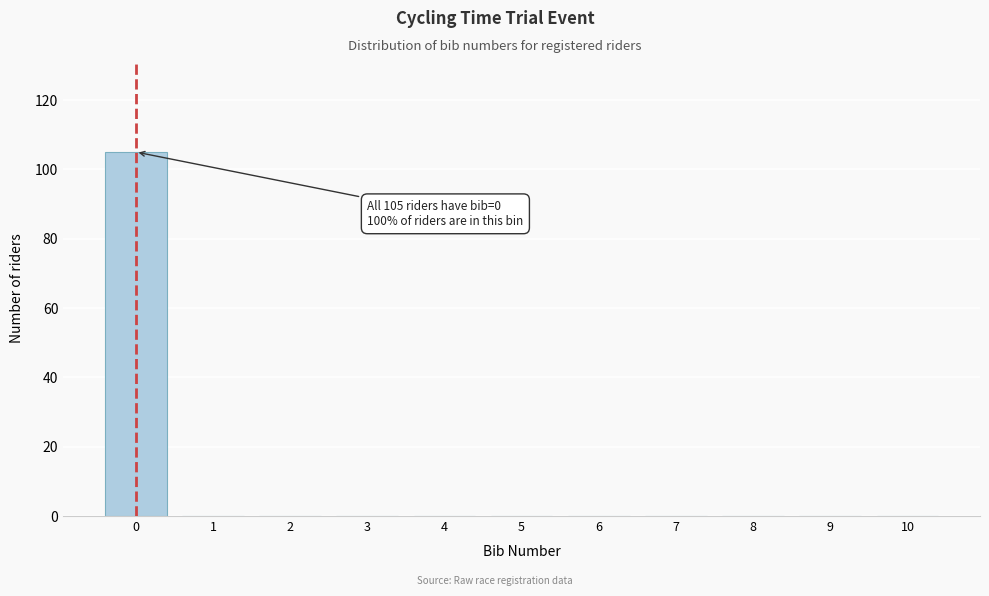

Reading right to left, extract all data points from this chart.

10=0	9=0	8=0	7=0	6=0	5=0	4=0	3=0	2=0	1=0	0=105